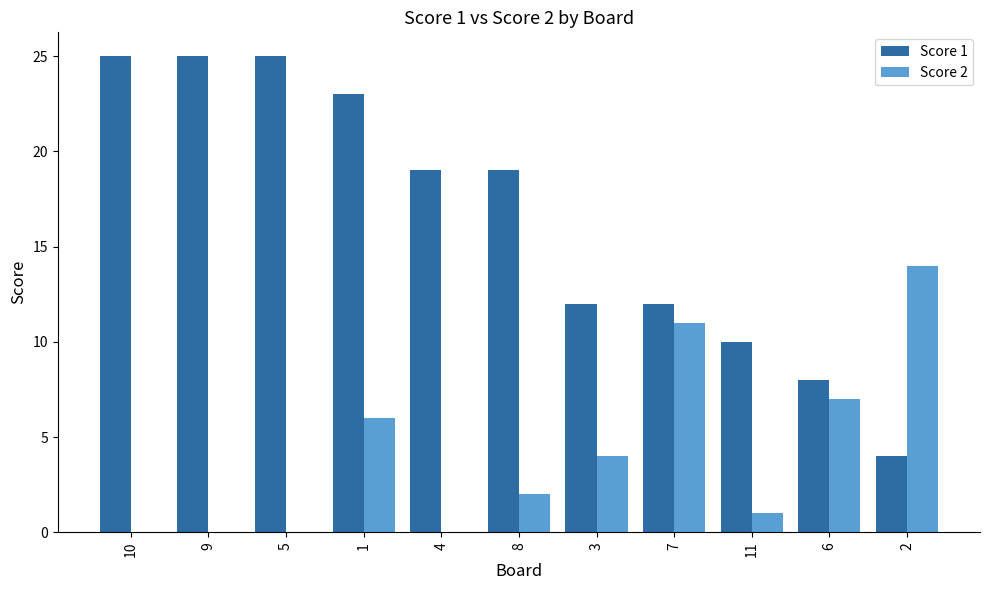

What are all the series names shown in the legend?

Score 1, Score 2